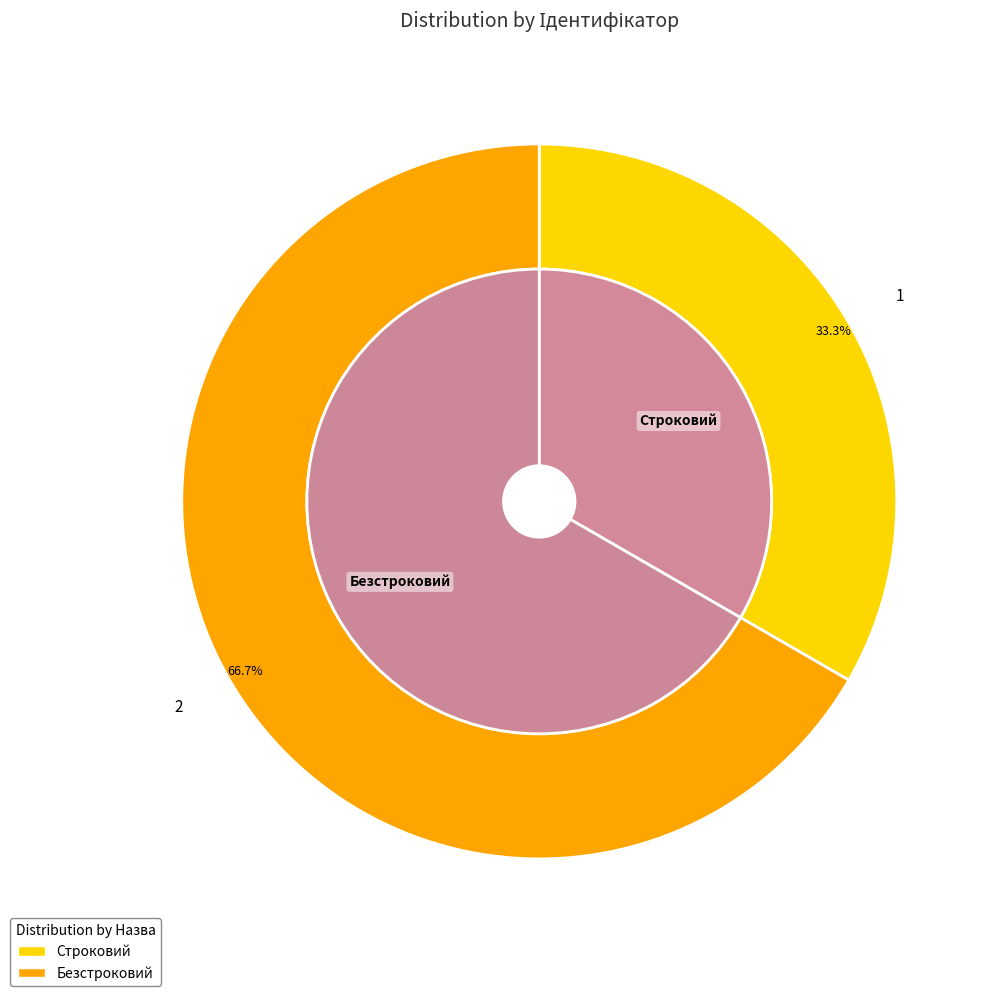

What is the change in value from Строковий to Безстроковий?

+1